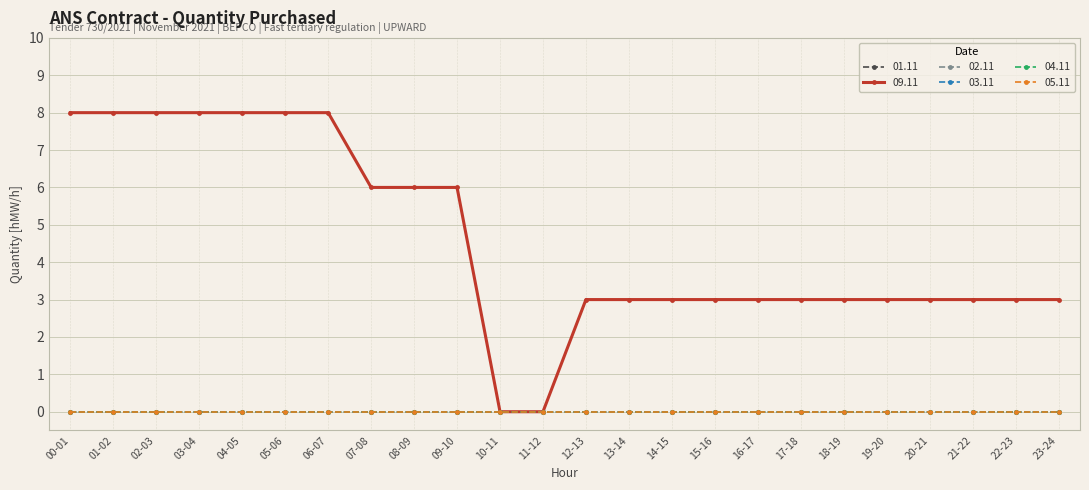

What is the difference between the maximum and minimum values in the 09.11 series?

8